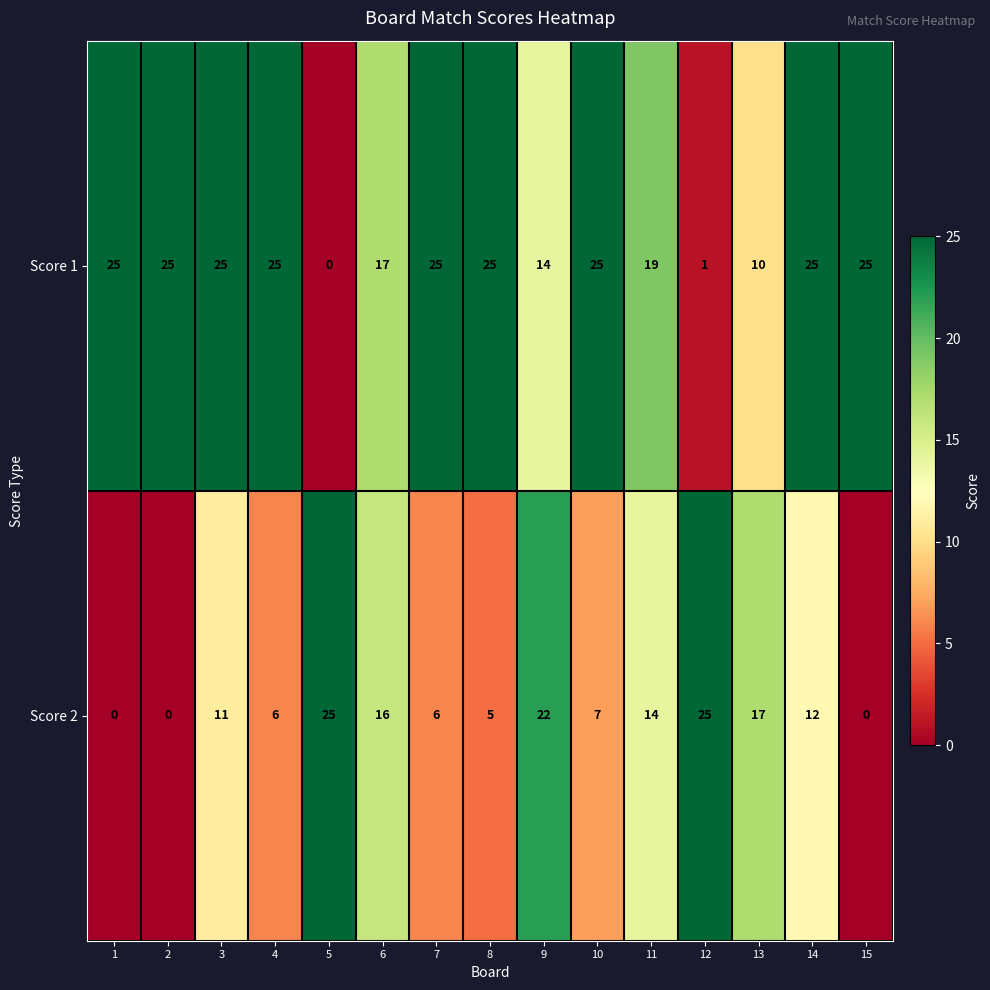

Reading right to left, what are all the values shown in this chart?

Score 1: 25	25	10	1	19	25	14	25	25	17	0	25	25	25	25
Score 2: 0	12	17	25	14	7	22	5	6	16	25	6	11	0	0